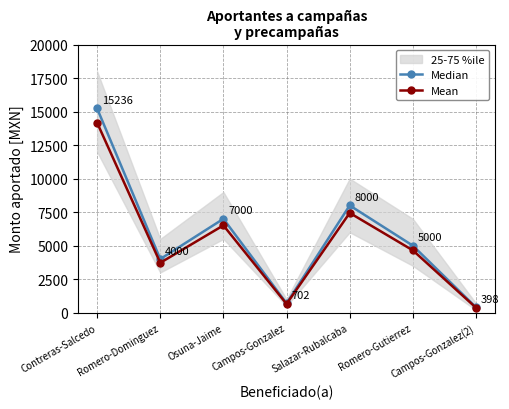

Which series has the widest spread of values?

Median